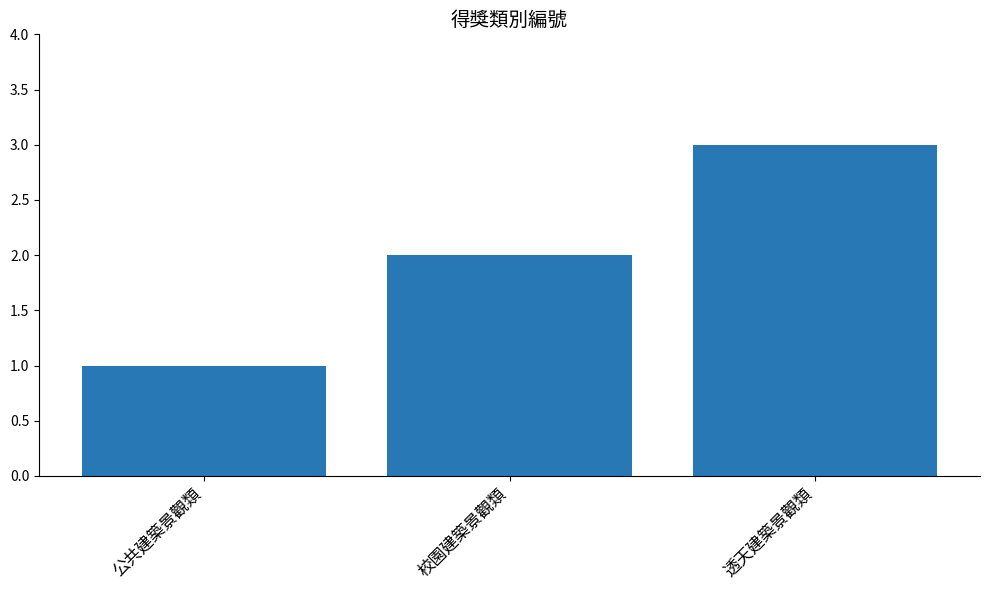

What is the difference between the values at 透天建築景觀類 and 校園建築景觀類?

1